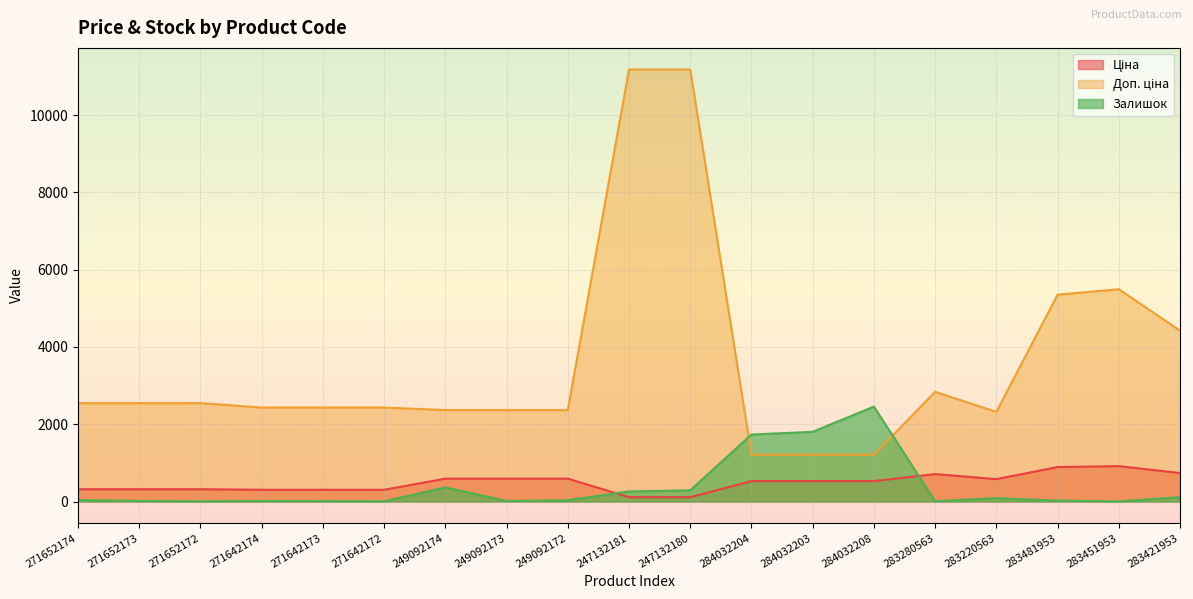

Which has a higher value, 283220563 or 247132181?

283220563